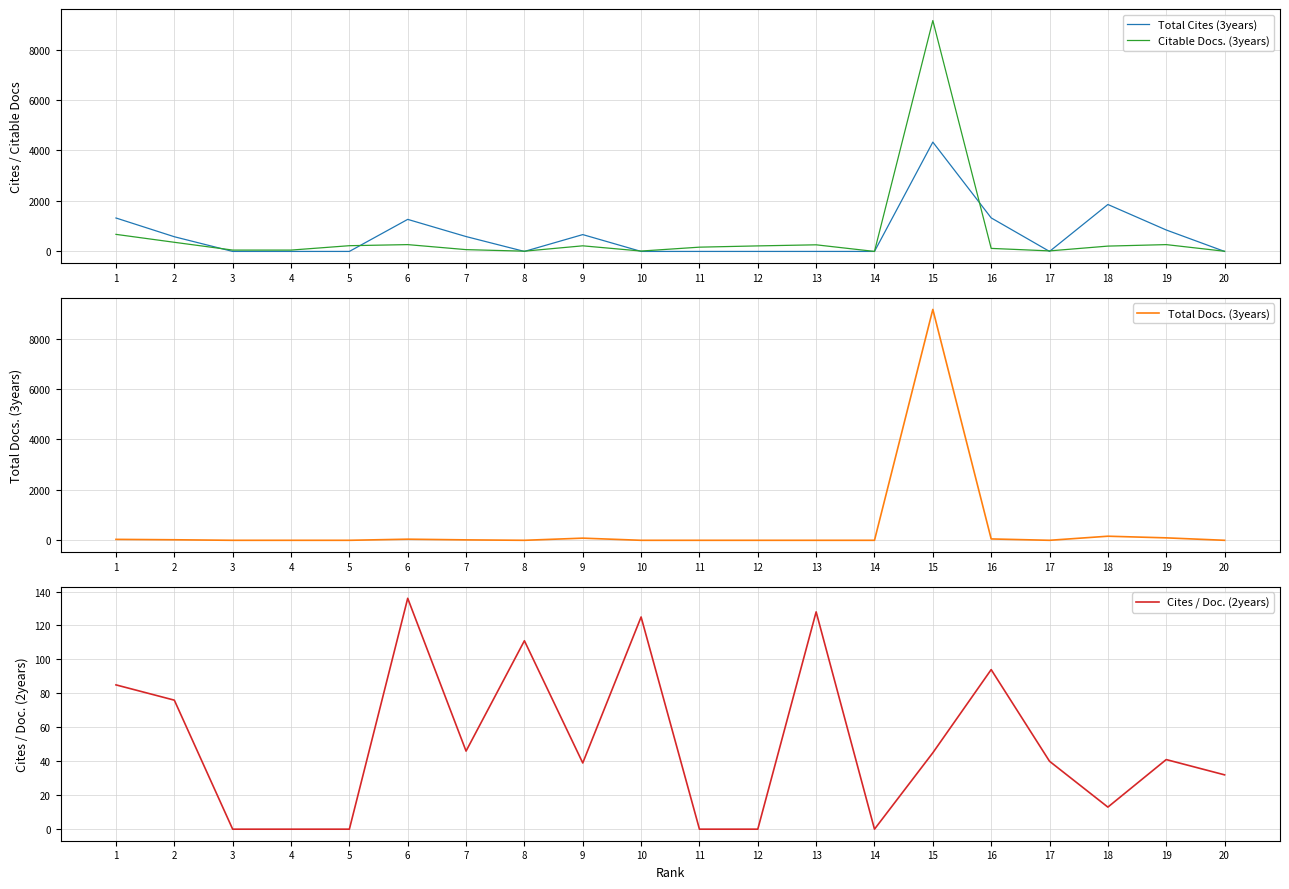

What is the difference between the maximum and minimum values in the Cites / Doc. (2years) series?

136